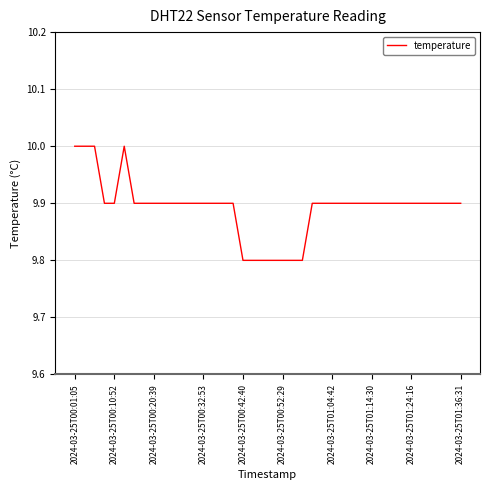

What is the smallest value displayed?

9.8